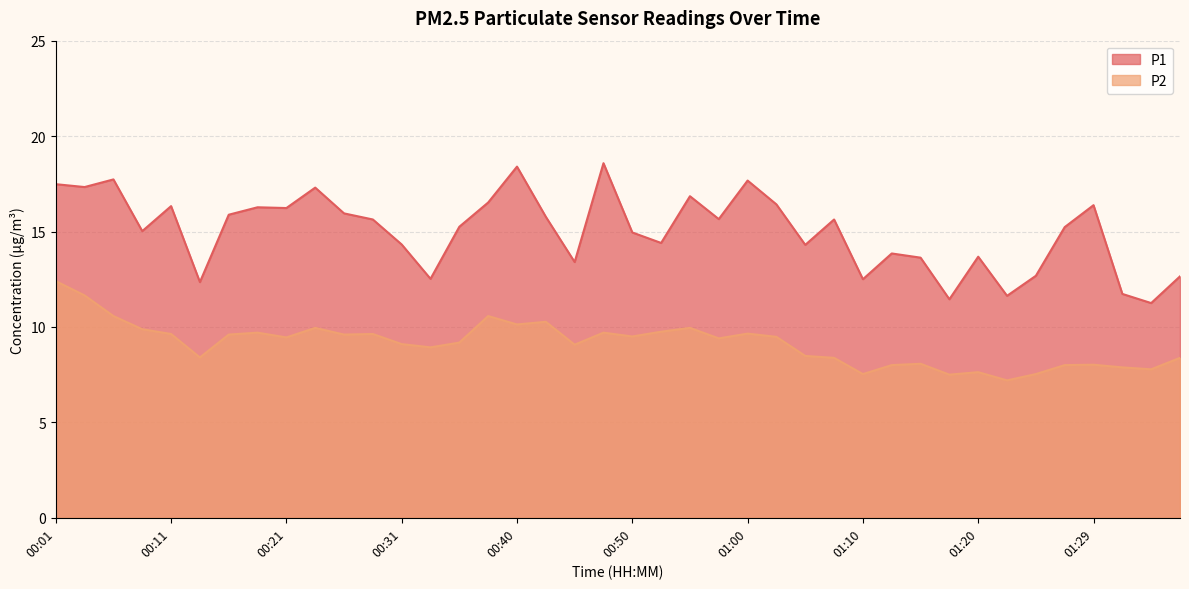

True or false: P2 has more than 0 interior local peaks.

True